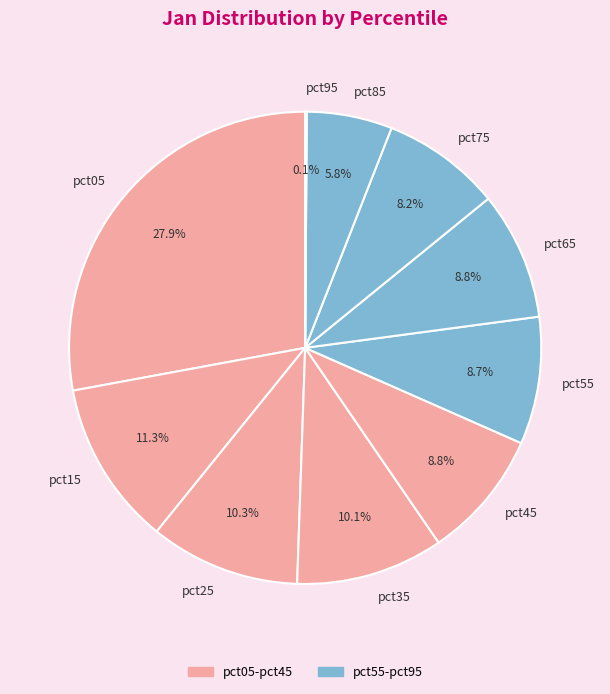

Between pct75 and pct85, which is larger?

pct75